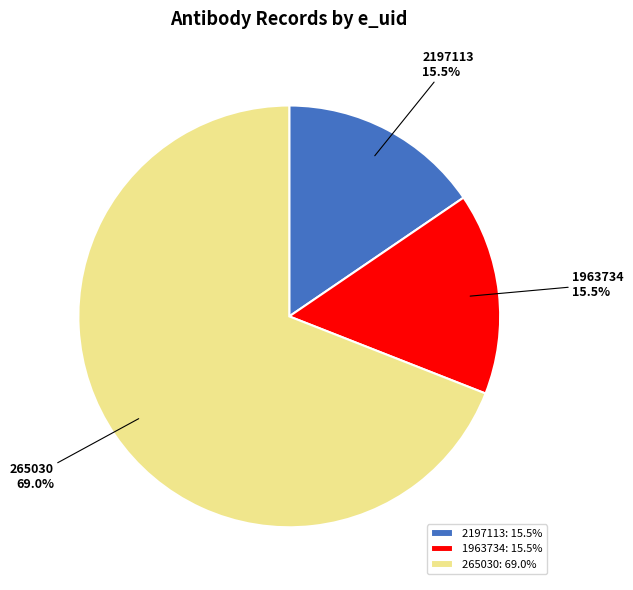

What is the total percentage of 1963734 and 265030?

84.5%